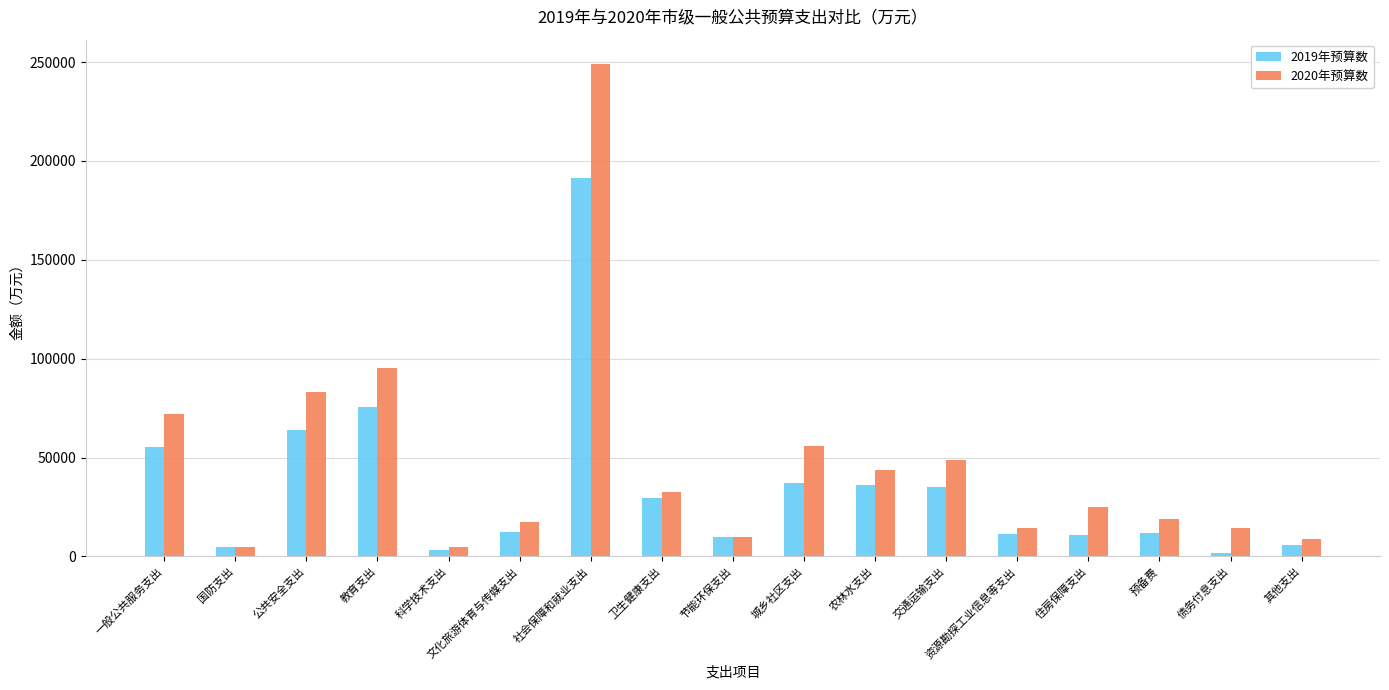

What is the difference between the maximum and minimum values in the 2020年预算数 series?

244020.0